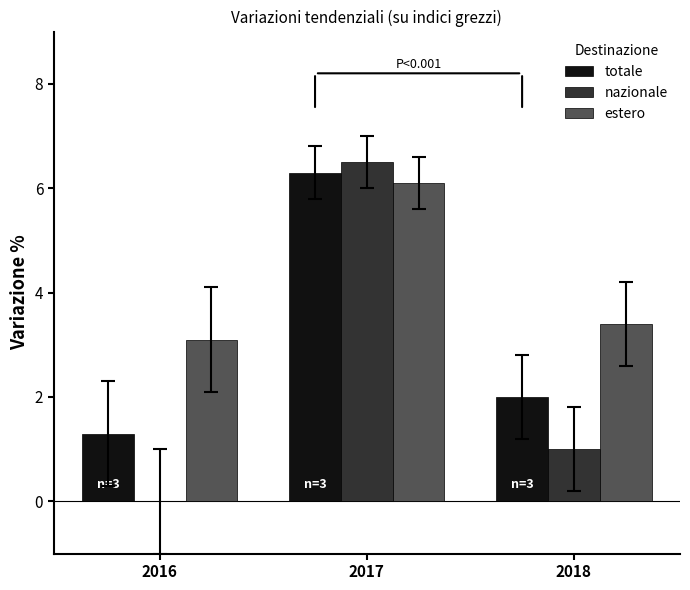

At which category is the sum across all series the highest?

2017